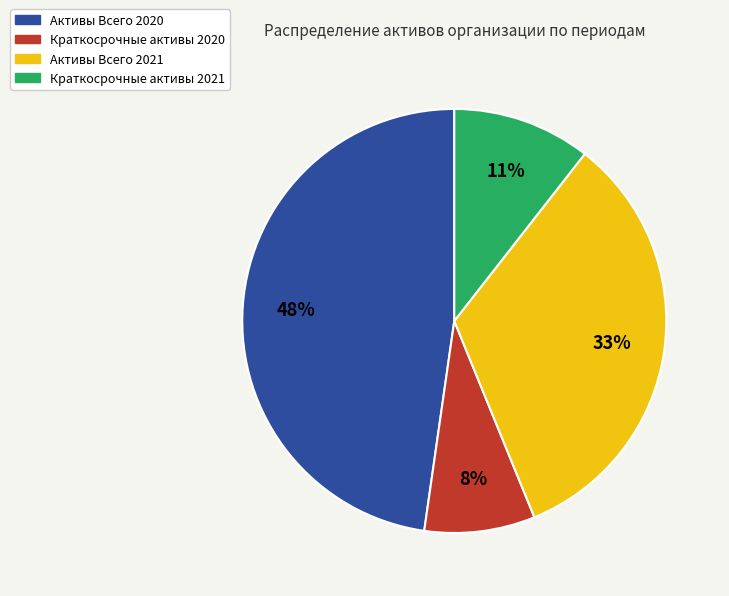

Does Активы Всего 2020 account for over 50% of the chart?

No